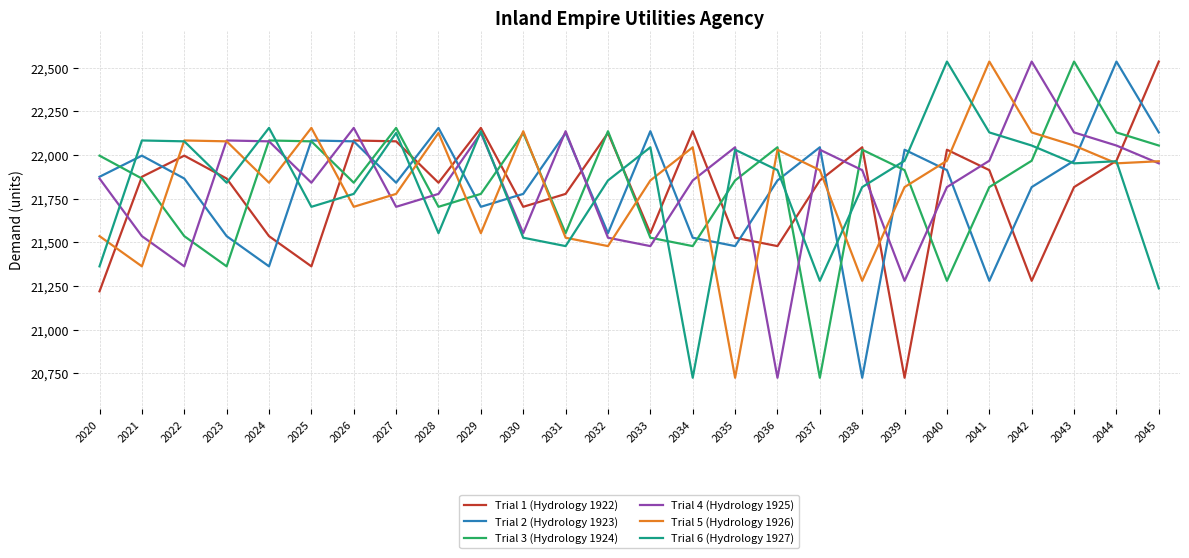

What is the average value of the Trial 4 (Hydrology 1925) series?

21828